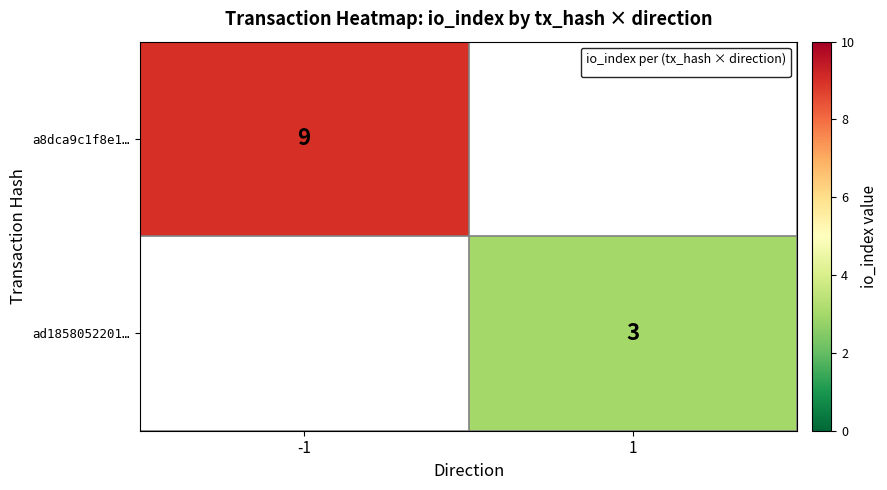

Is it true that a8dca9c1f8e1… equals 9 at -1?

True